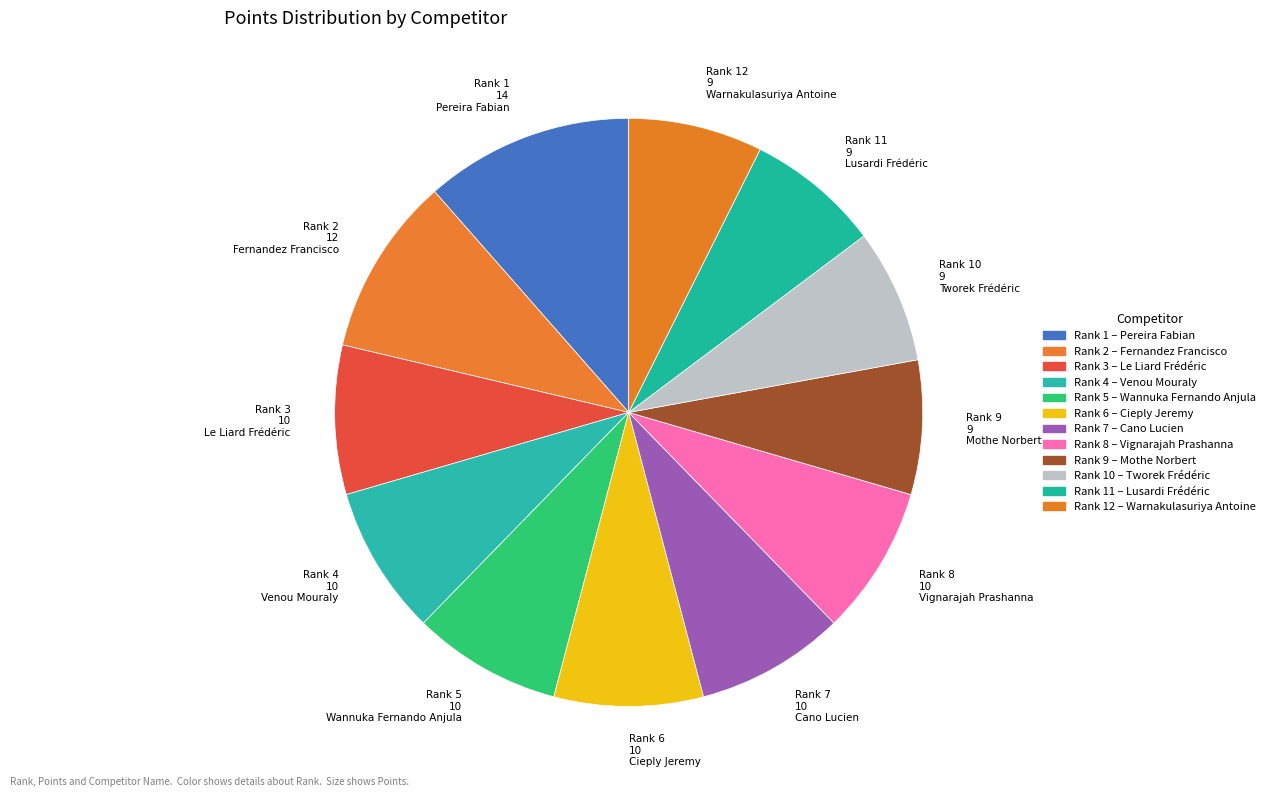

How many slices are in this pie chart?

12